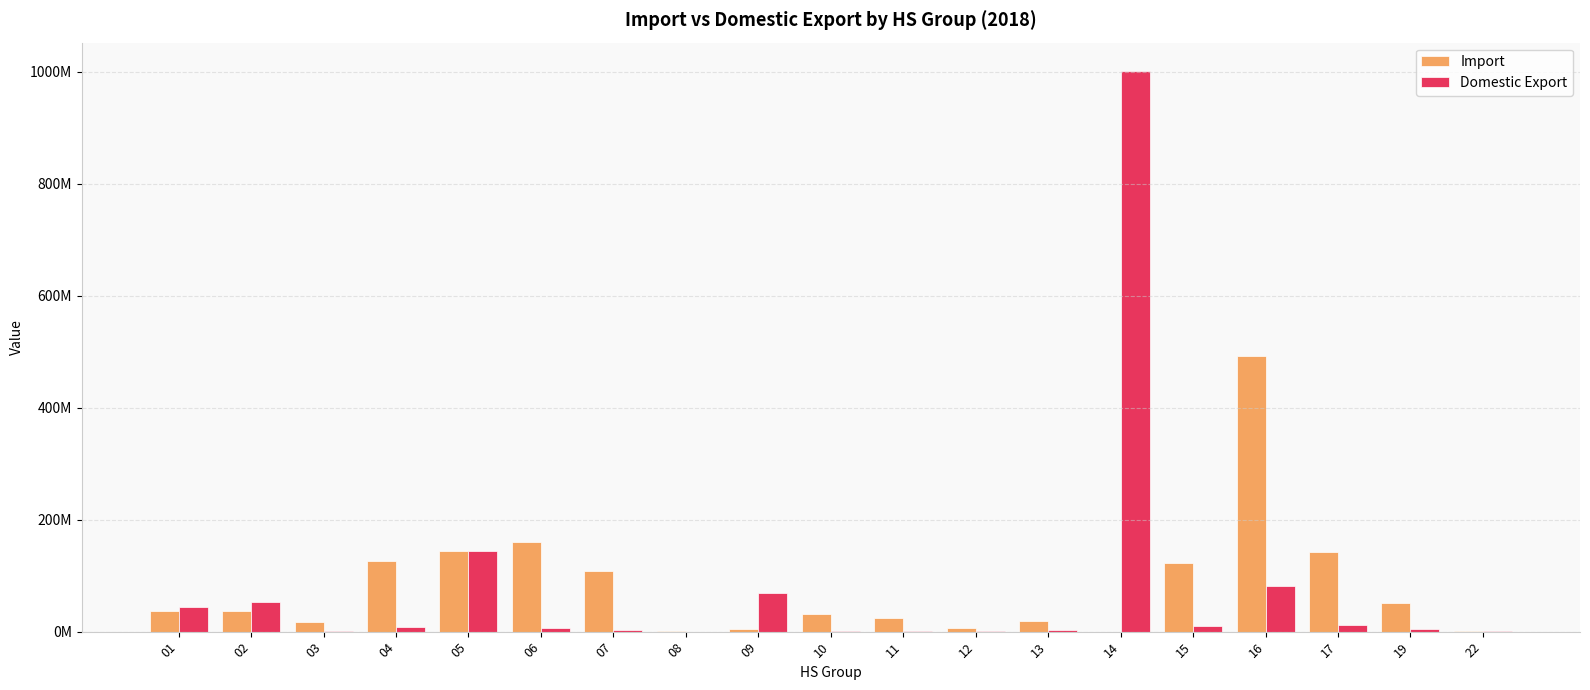

What are all the series names shown in the legend?

Import, Domestic Export